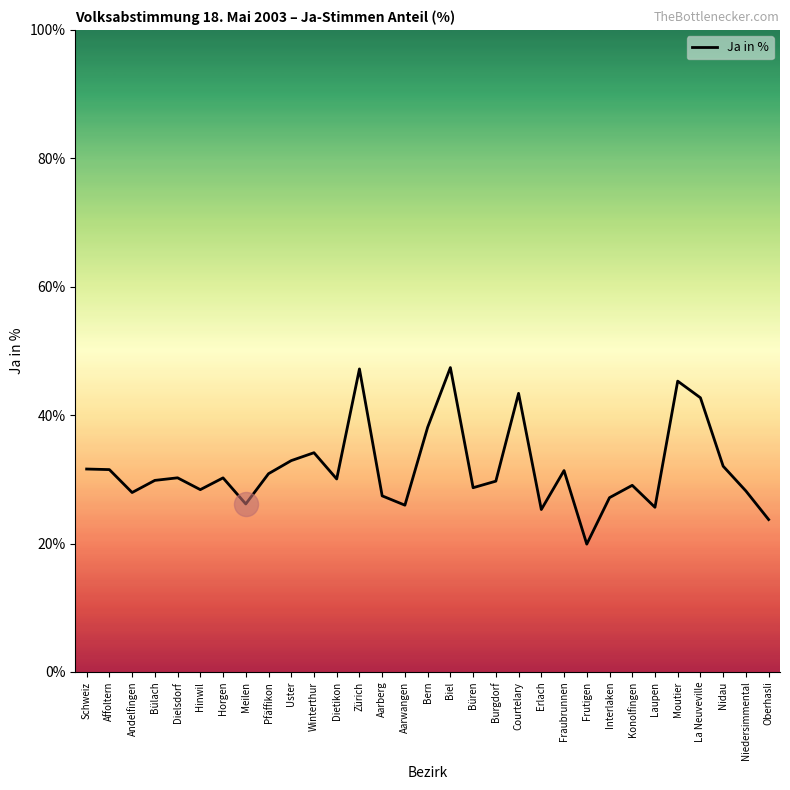

Which has a higher value, Interlaken or Konolfingen?

Konolfingen